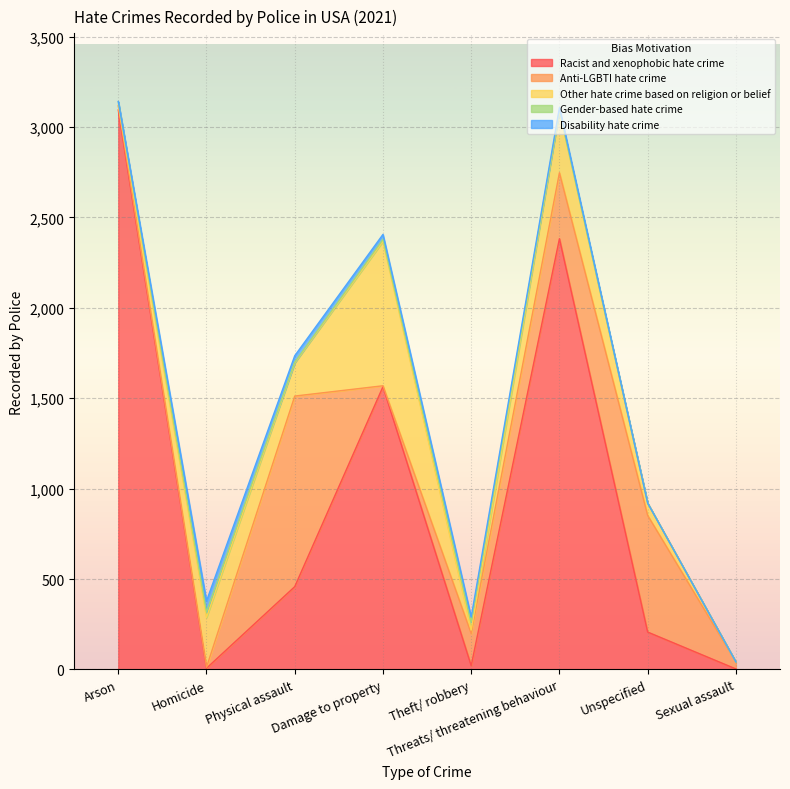

Rank the series at Sexual assault from lowest to highest value.

Other hate crime based on religion or belief, Gender-based hate crime, Disability hate crime, Racist and xenophobic hate crime, Anti-LGBTI hate crime